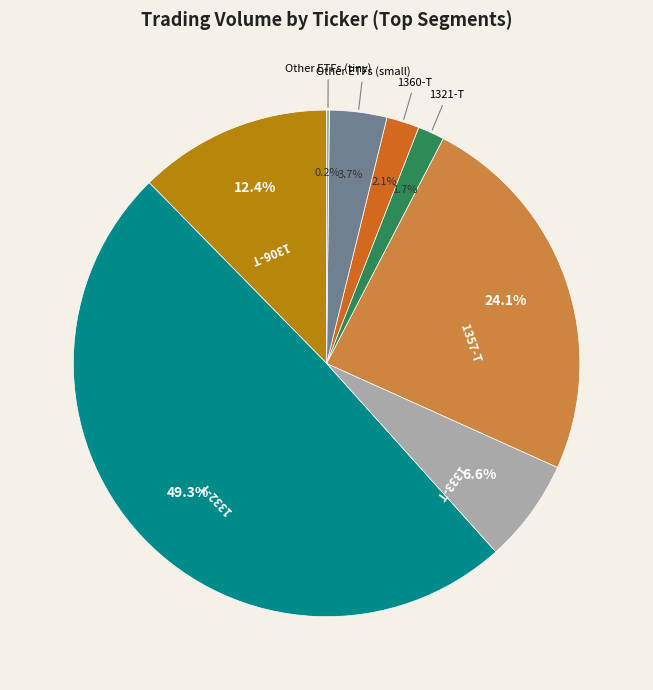

What percentage do Other ETFs (small) and 1321-T together represent?

5.4%